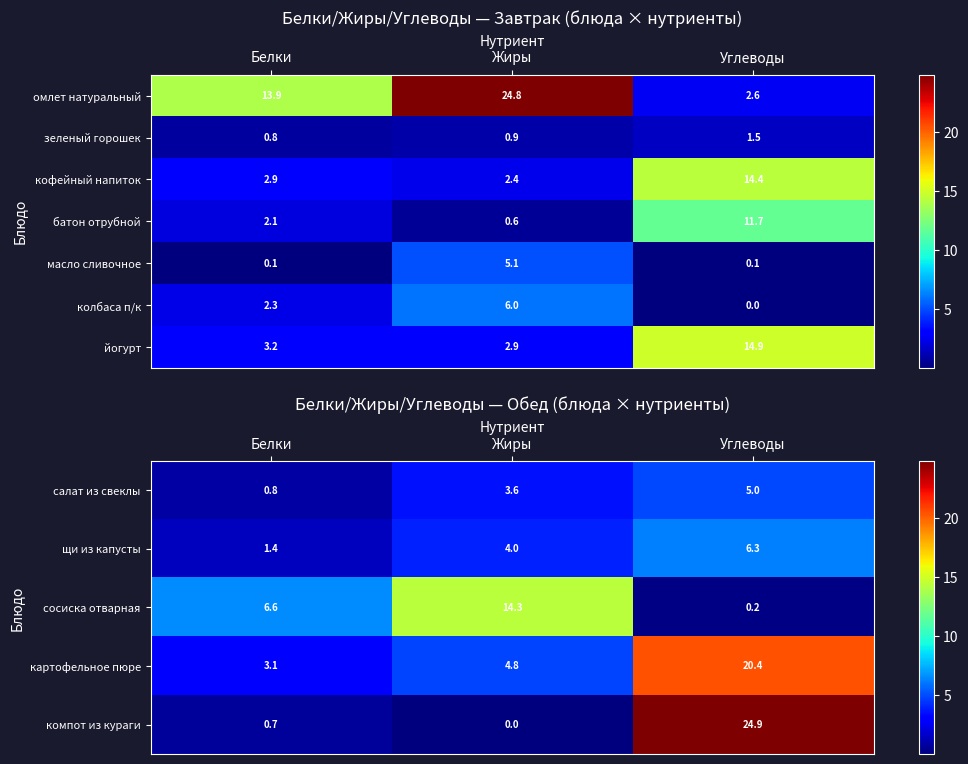

Count the number of data series in this chart.

7